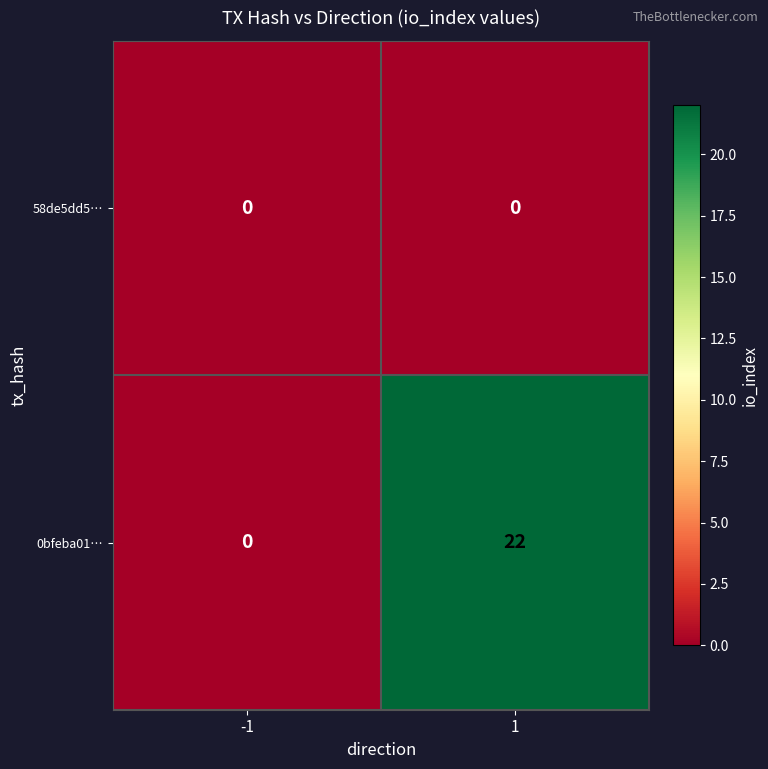

Reading left to right, extract all data points from this chart.

58de5dd5…: -1=0	1=0
0bfeba01…: -1=0	1=22